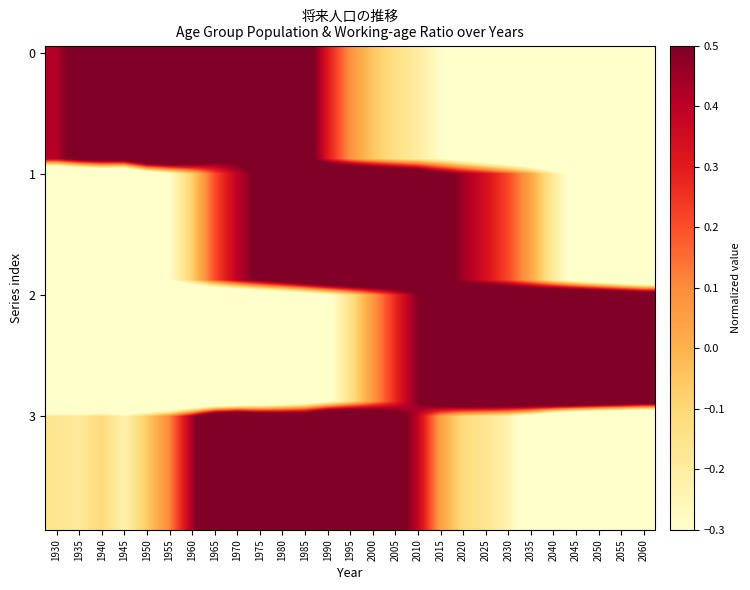

What is the spread (max minus min) of values at 1995?

1.1